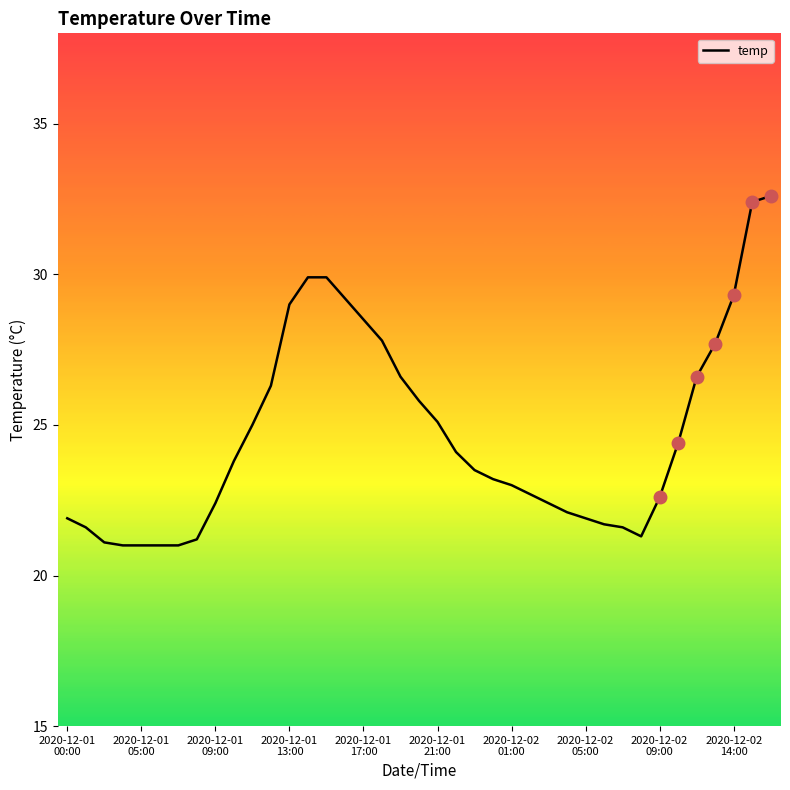

What is the minimum value shown in the chart?

21.0